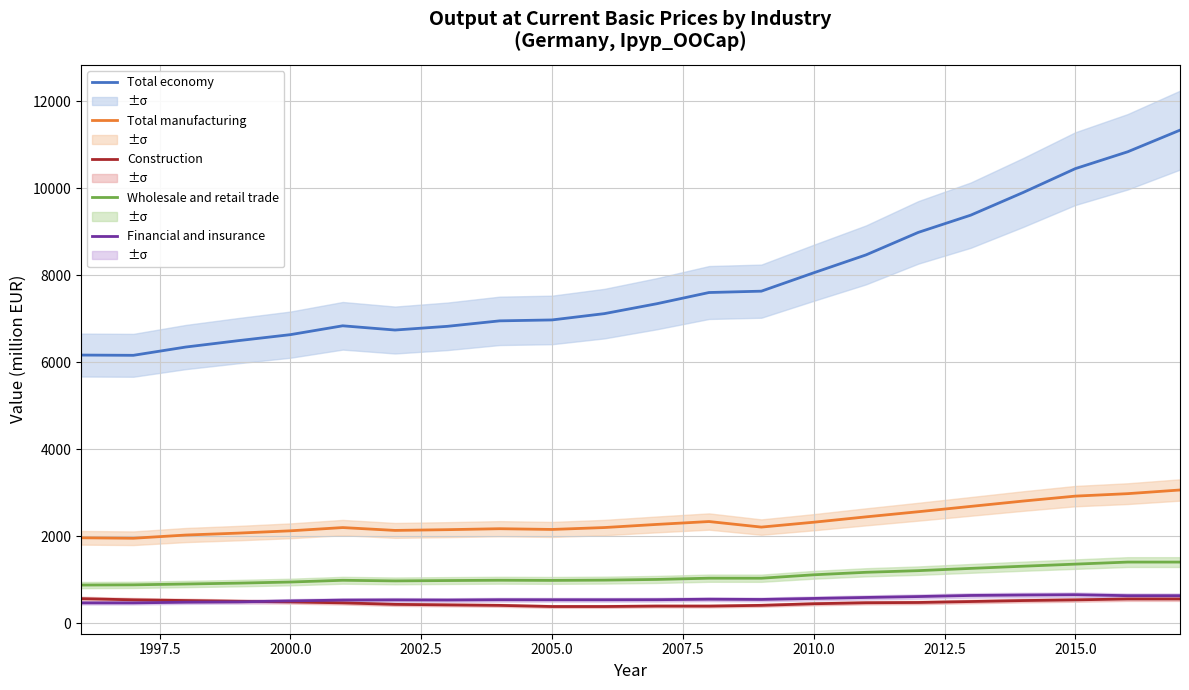

What is the lowest value of the Construction series?

388.0